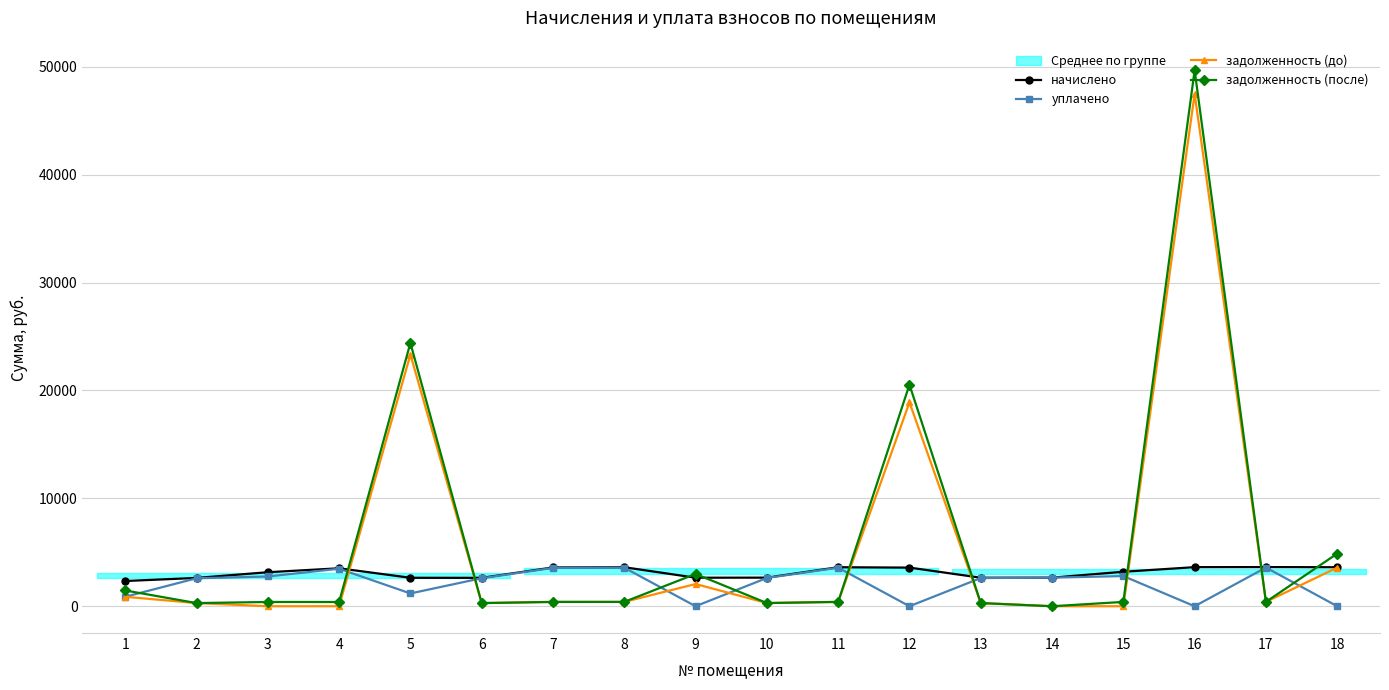

What is the total value across all series at 9?

7693.2